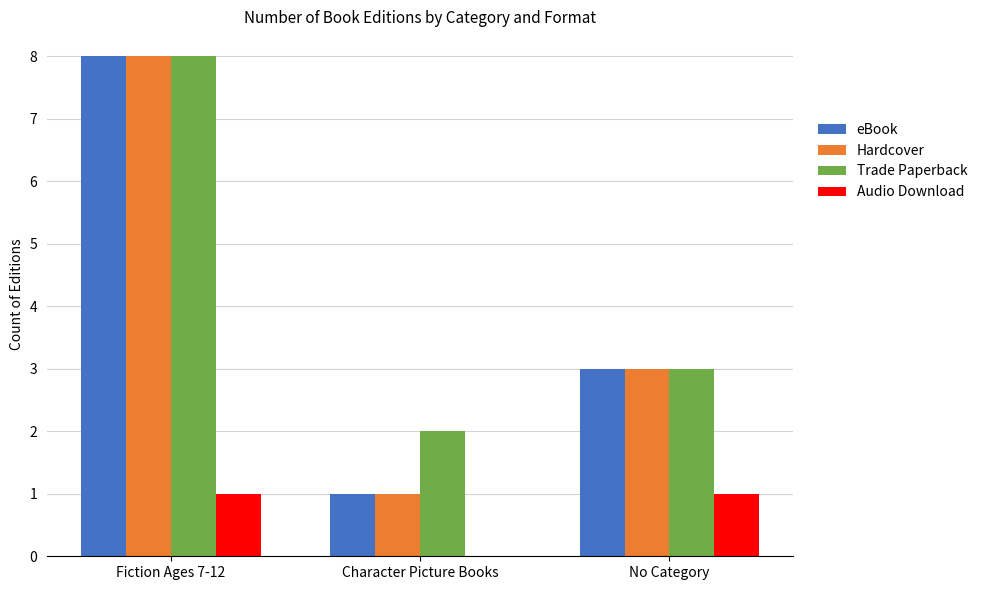

At which category is the sum across all series the highest?

Fiction Ages 7-12